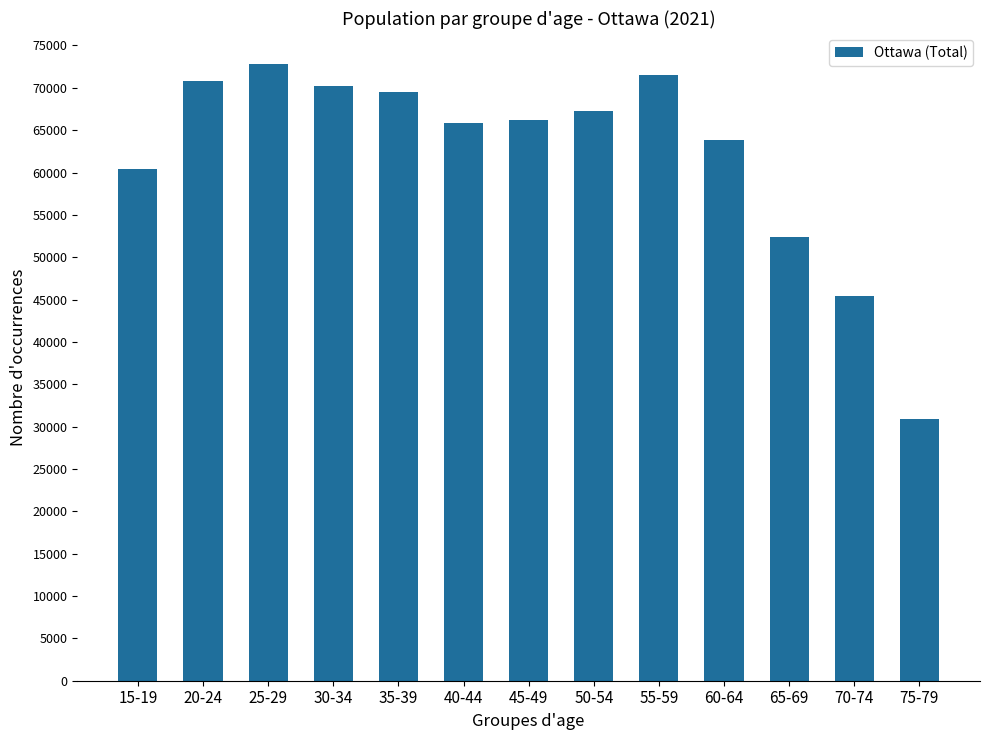

Which has a higher value, 40-44 or 65-69?

40-44